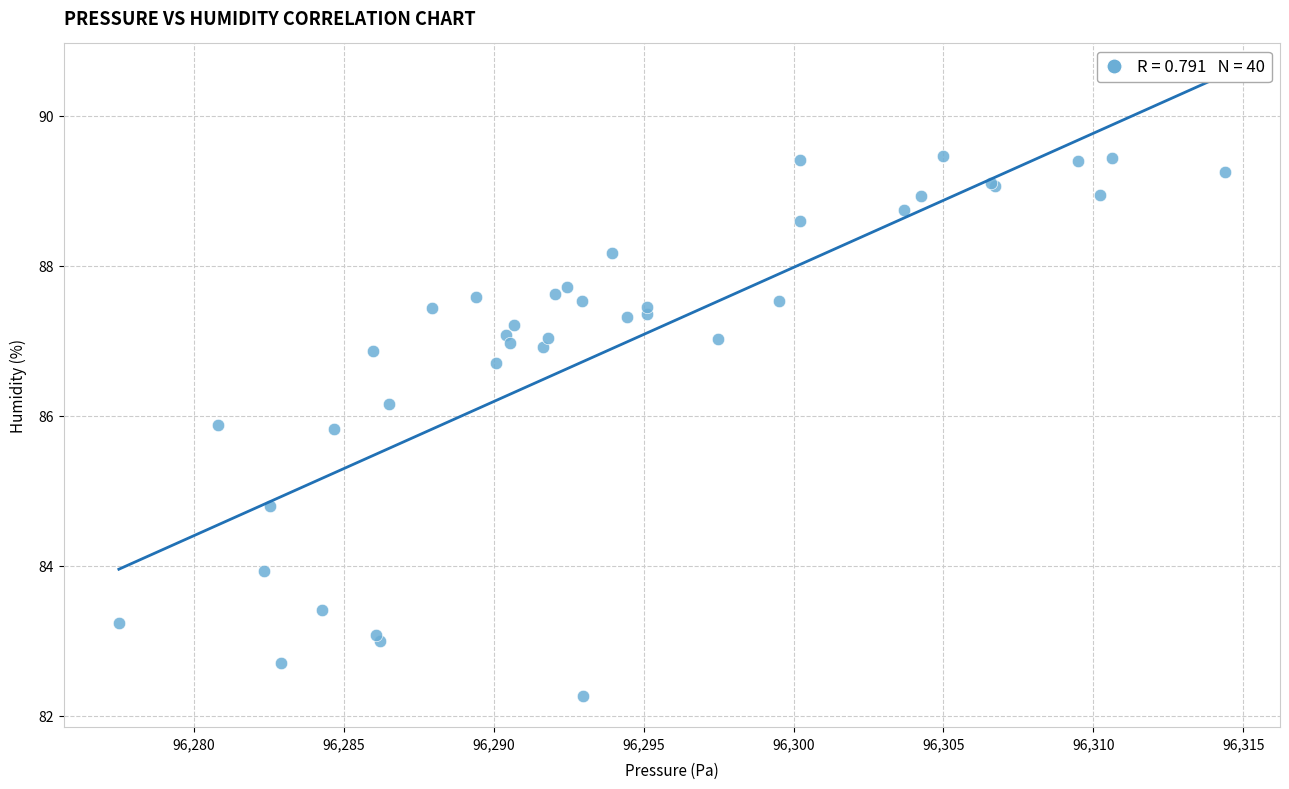

What Y value in the scatter plot is closest to 85?

84.8